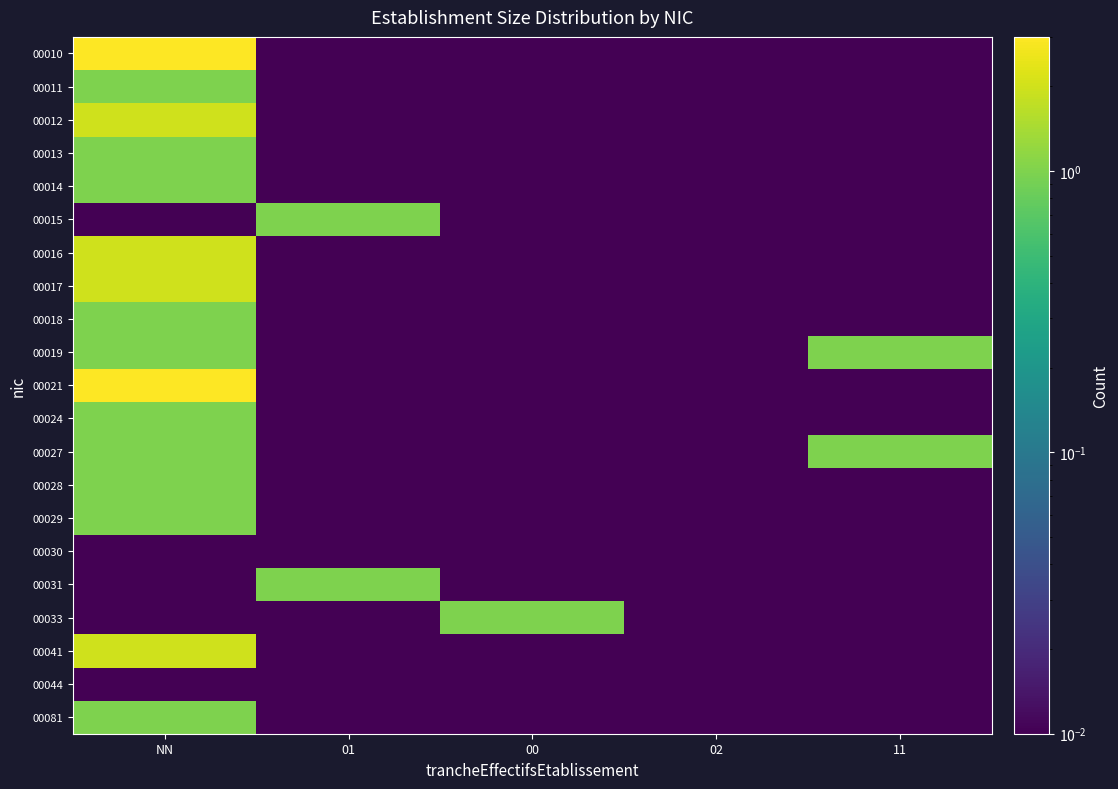

Which series has the largest total across all categories?

00010